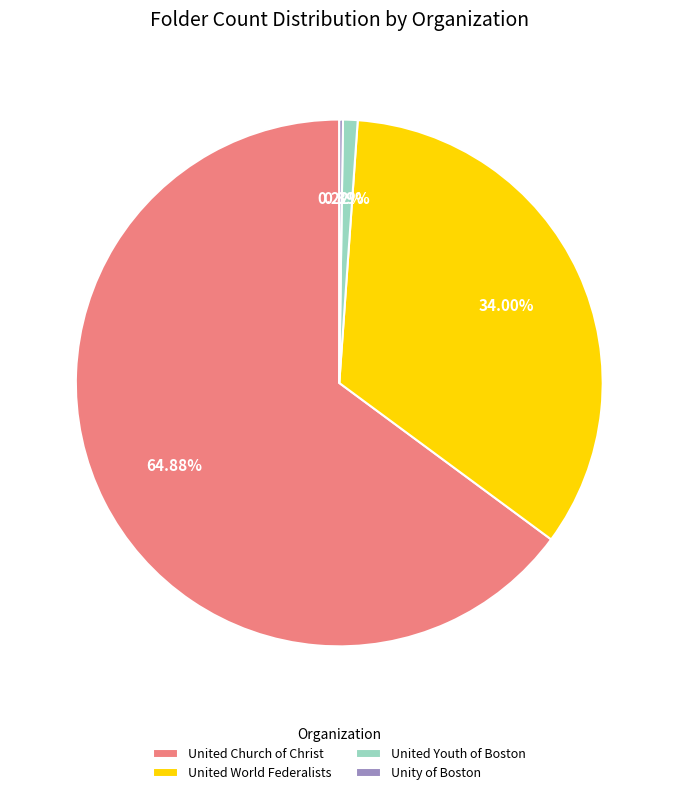

To the nearest percent, what portion does United Church of Christ represent?

65%